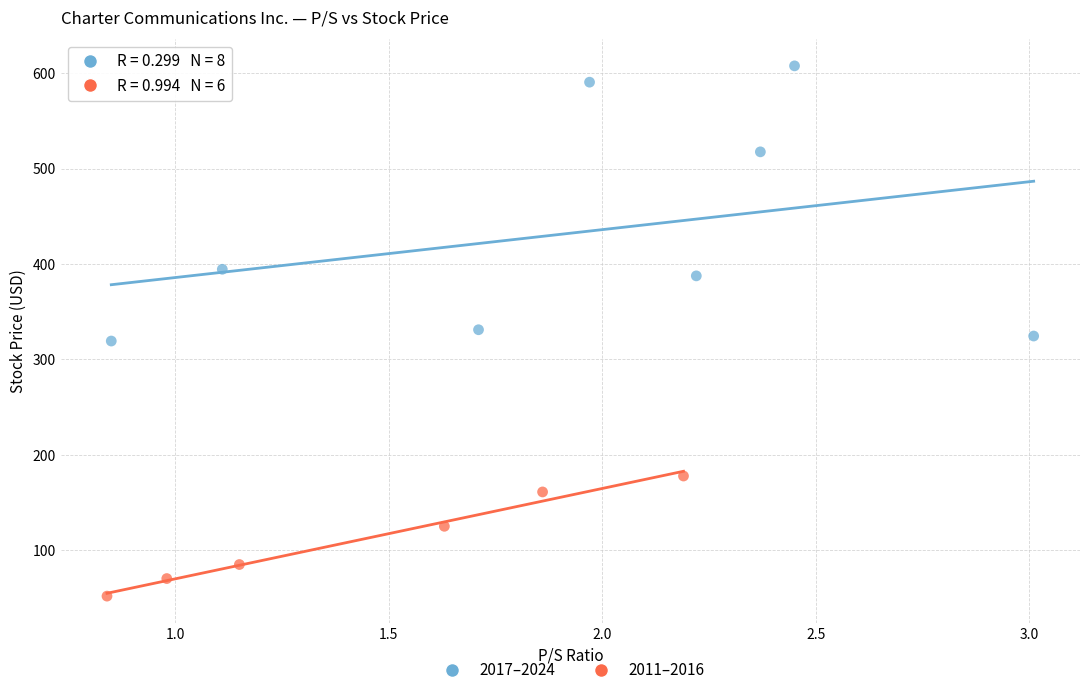

Which series contains the lowest Y value?

2011–2016